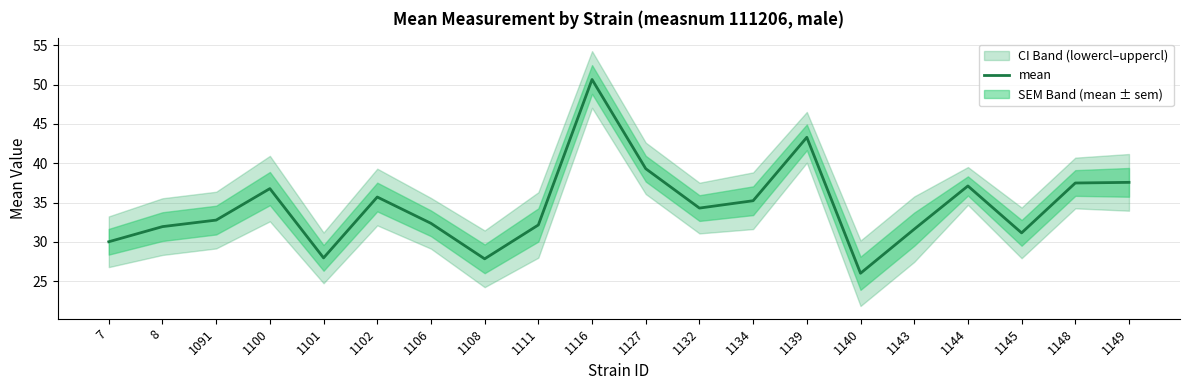

What is the difference between the values at 1140 and 1148?

11.5